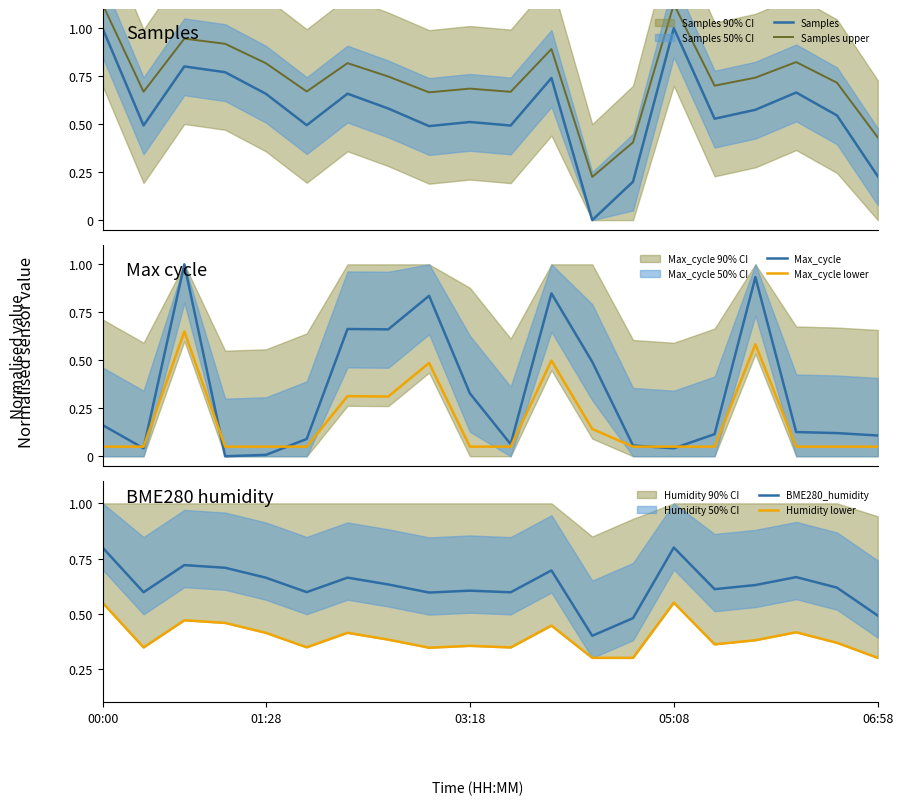

True or false: BME280_humidity has a value of 0.8 at 00:00.

True